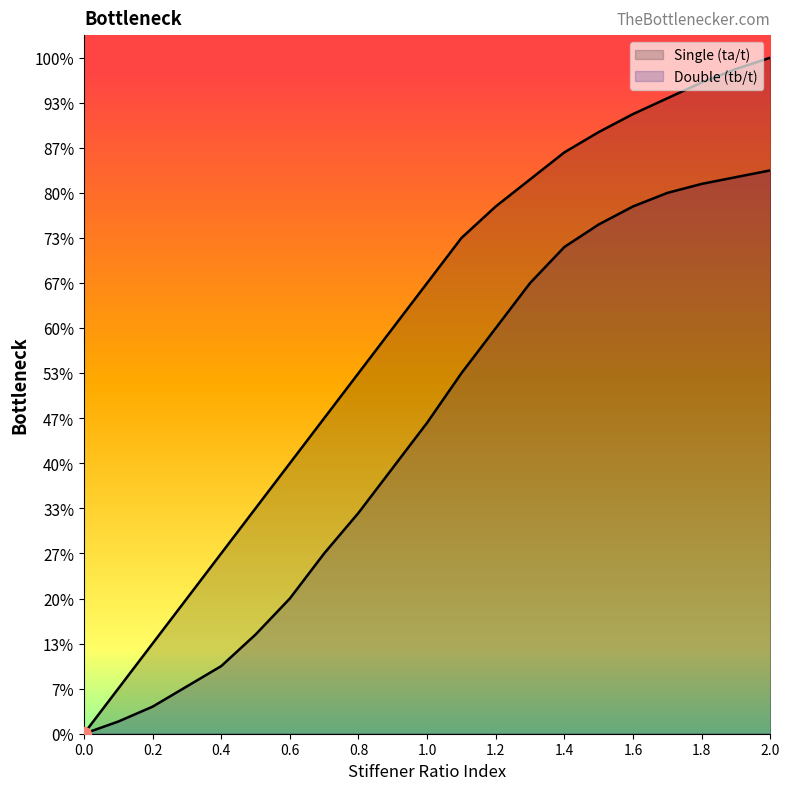

List the series in order of their peak value, lowest first.

Double (tb/t), Single (ta/t)